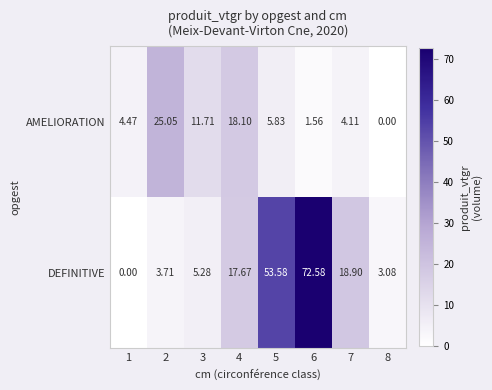

Which series has the largest total across all categories?

DEFINITIVE